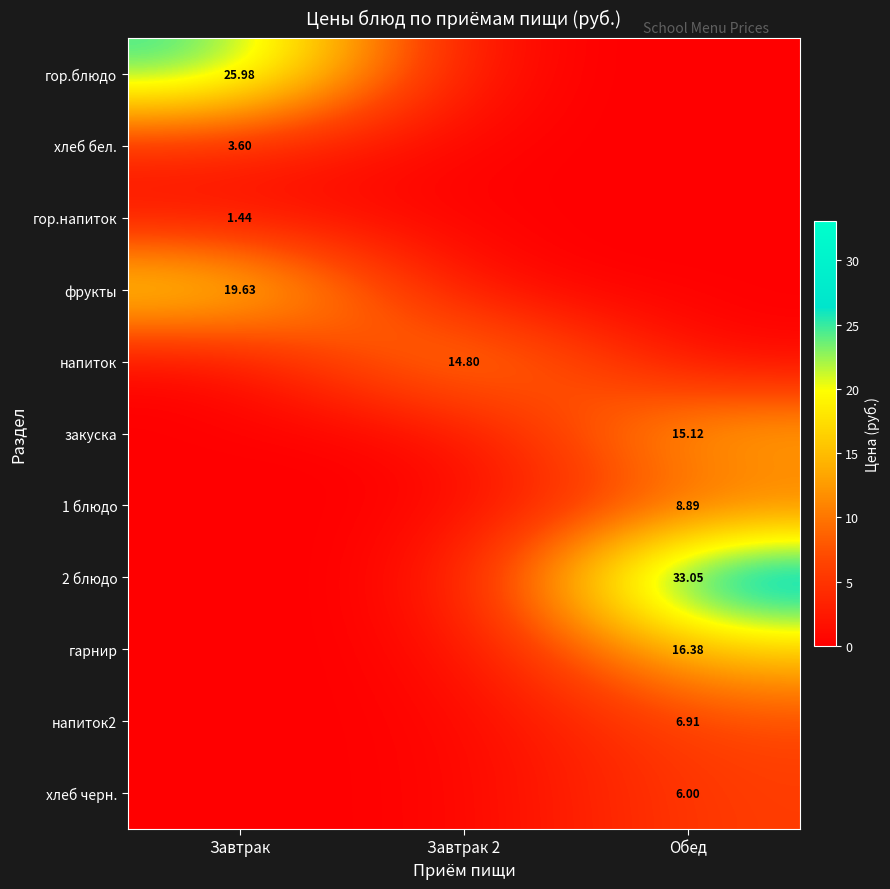

How many distinct data groups are displayed?

11